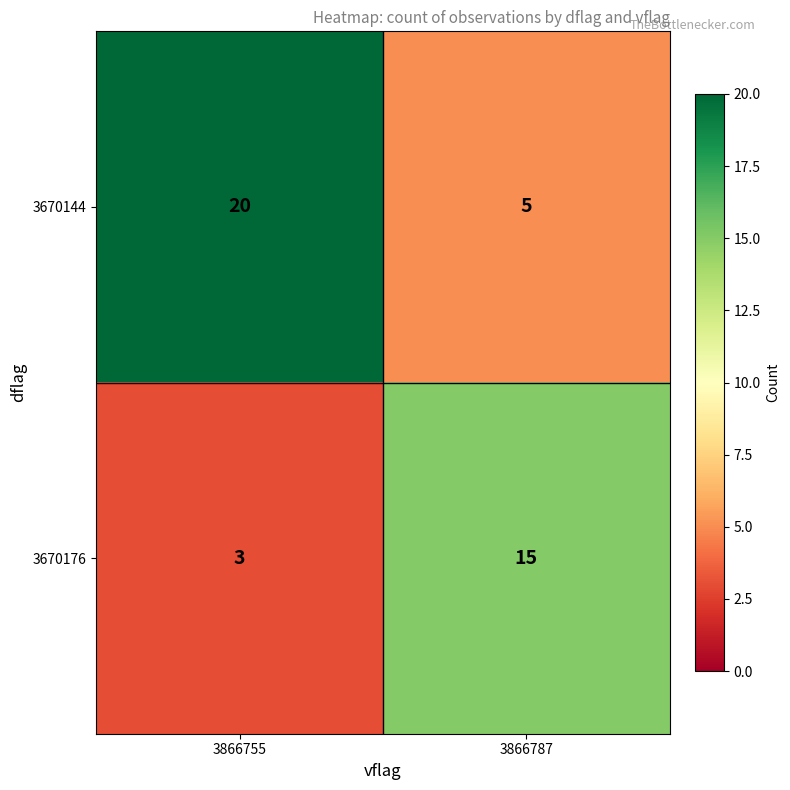

The value of 3670176 at 3866787 is 15. True or false?

True